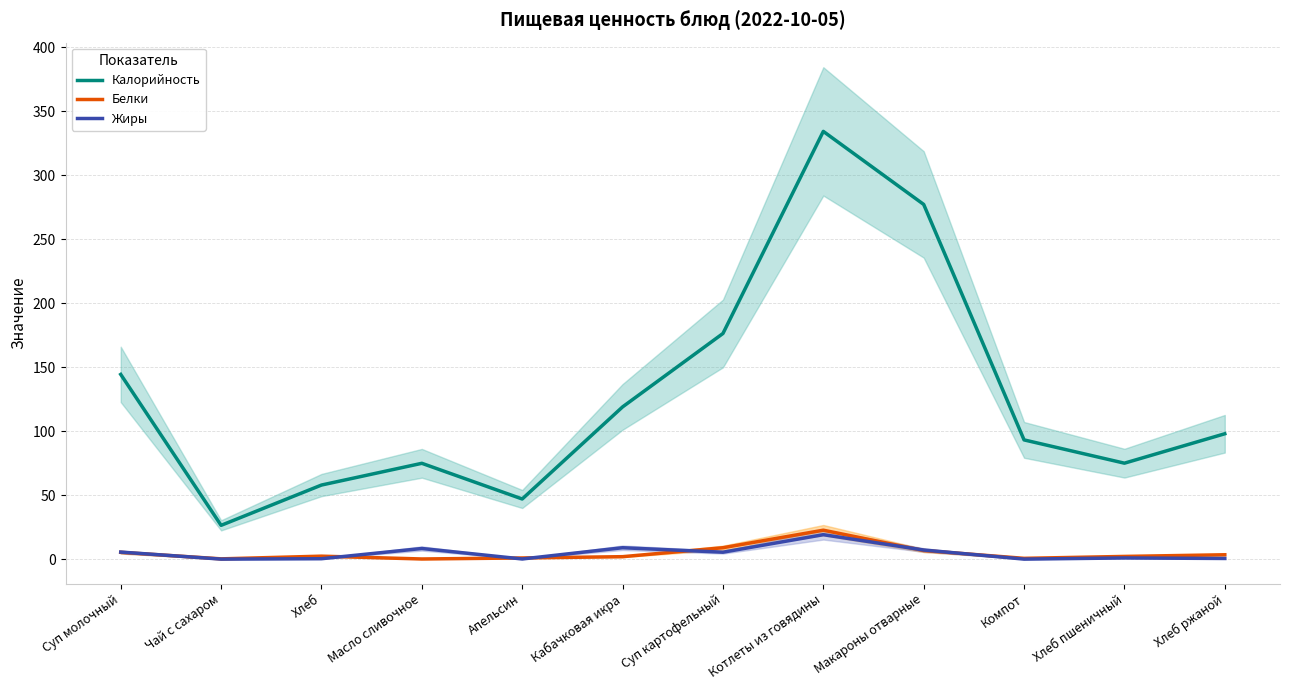

True or false: Калорийность has more than 2 interior local peaks.

False